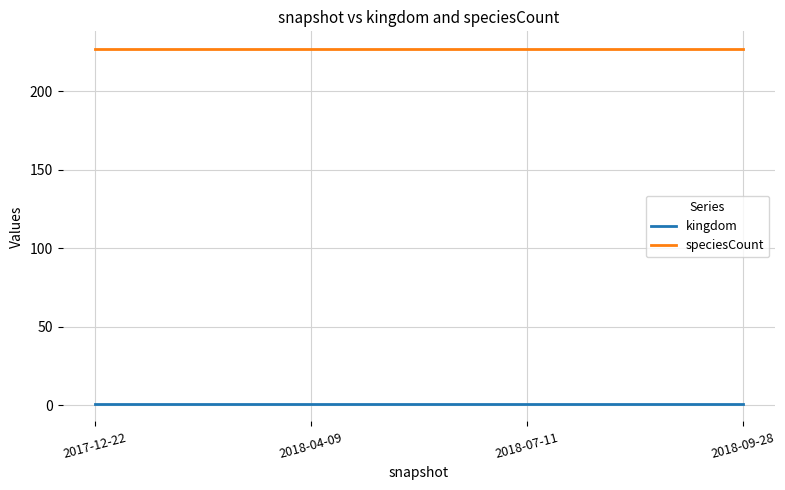

What are all the series names shown in the legend?

kingdom, speciesCount